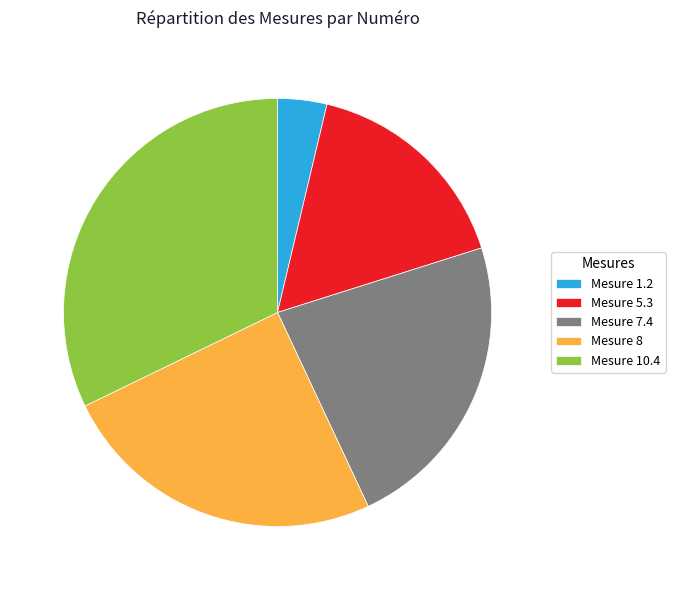

Count the number of slices in the pie.

5